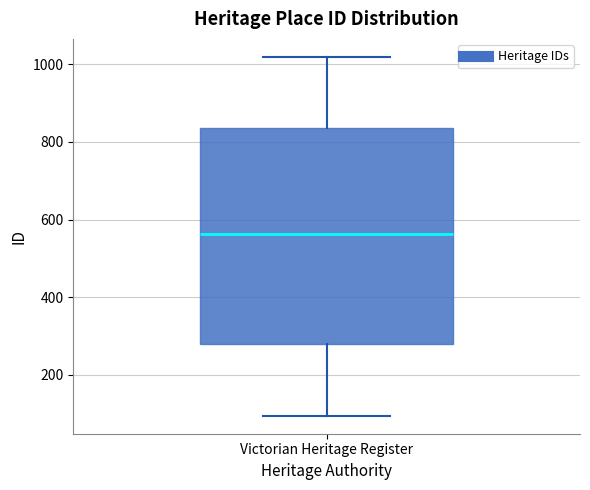

Where does the upper whisker of the box for Victorian Heritage Register end on the y-axis? The values are not printed on the chart, so give them approximately, as read against the axis.

1020